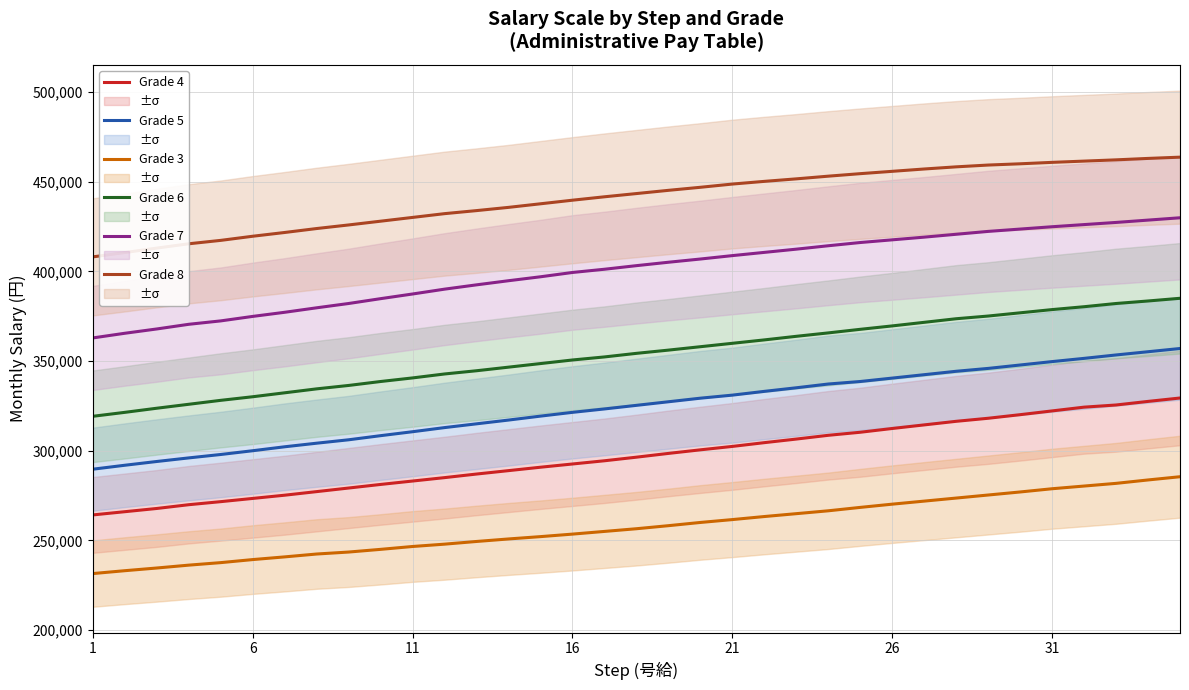

The value of Grade 7 at 16 is 125091. True or false?

False